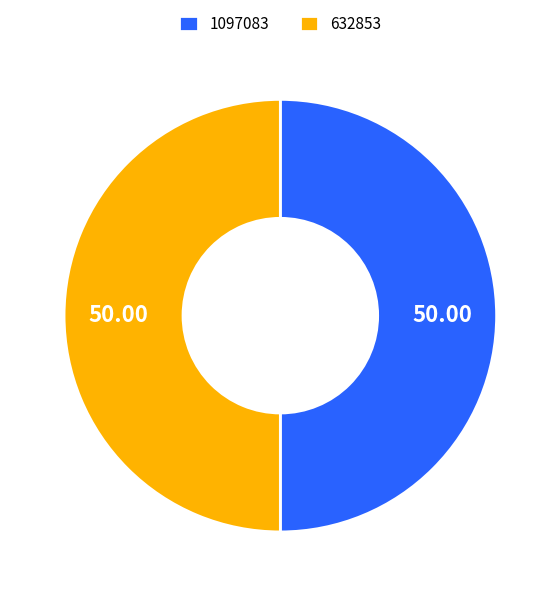

Is it true that 1097083 is 50% of the pie?

True